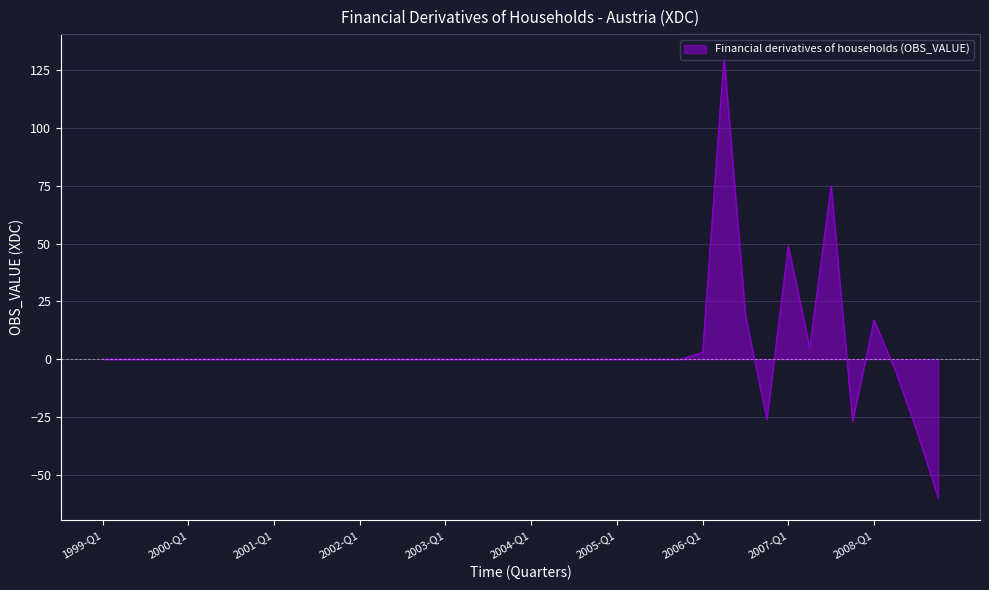

What is the smallest value displayed?

-60